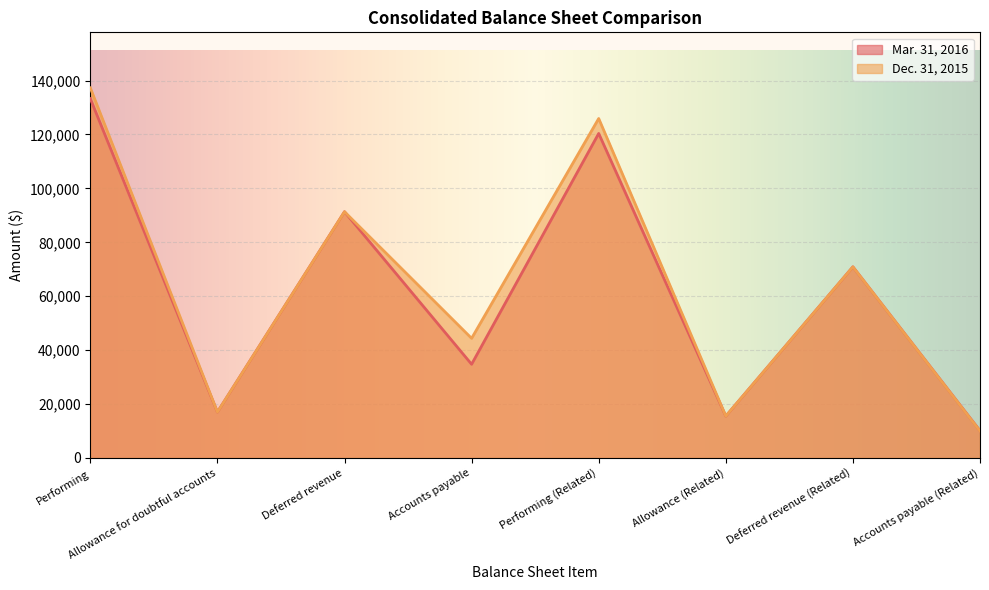

What is the label of the 1st point from the left?

Performing